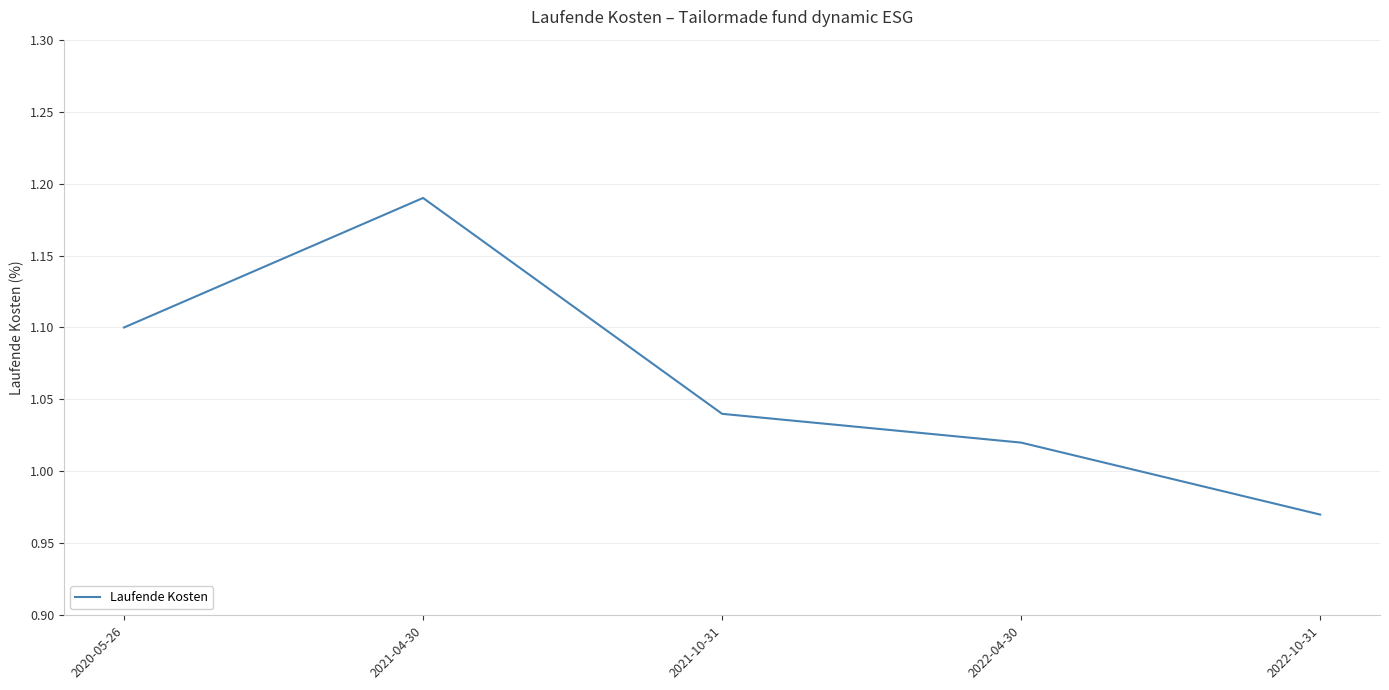

How many interior local peaks (higher than both neighbors) does the data have?

1